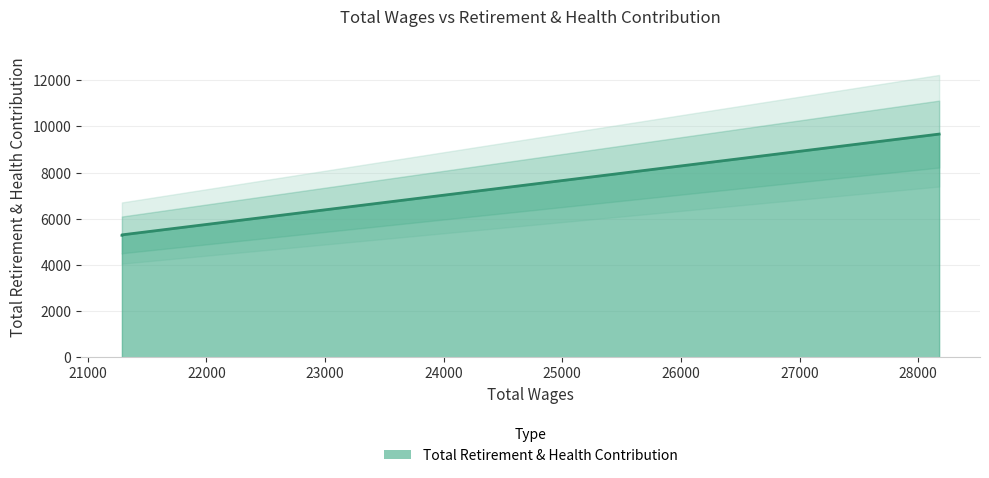

What is the sum of the values at 28176.0 and 21288.0?

14971